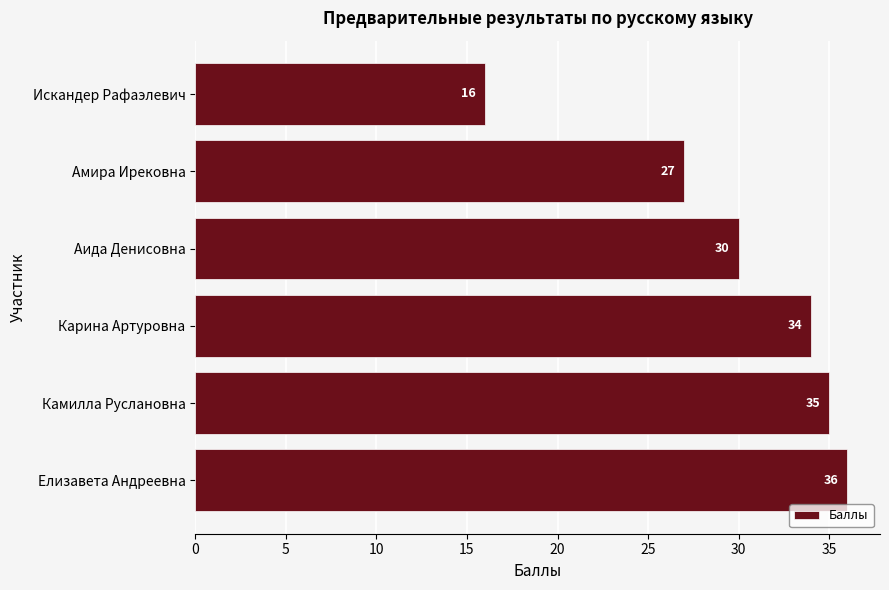

The chart shows a value of 9 at Карина Артуровна. True or false?

False